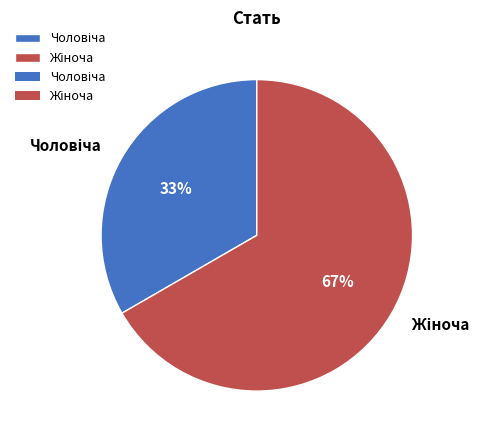

How many segments does this pie chart have?

2